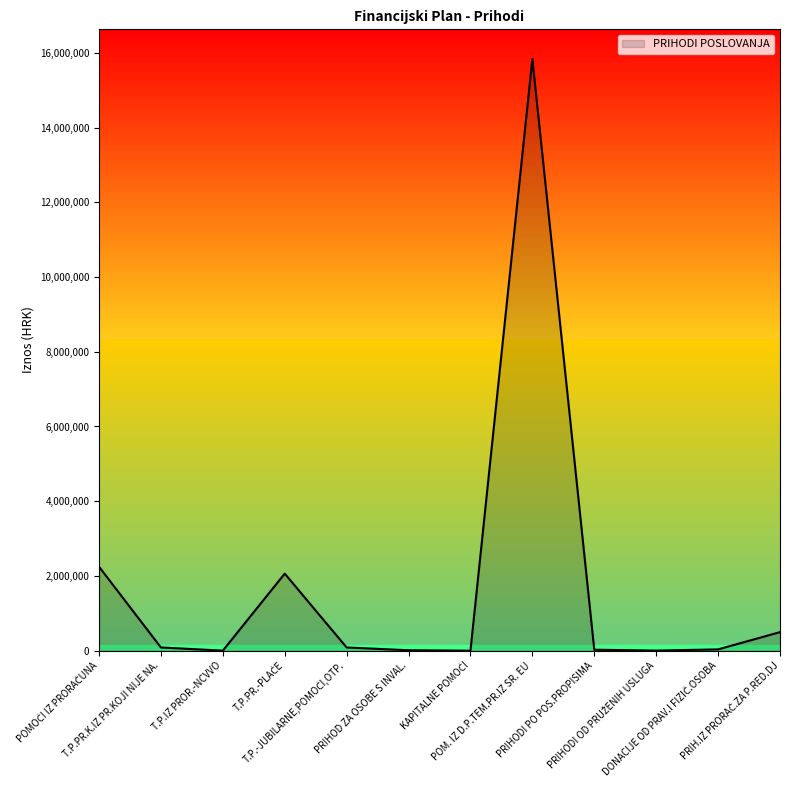

What is the sum of all values?

20890560.4